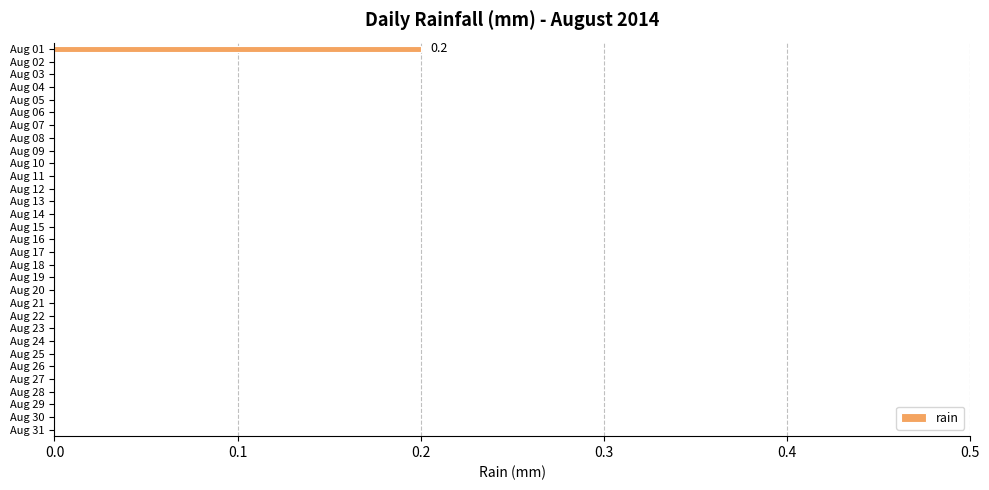

At which category does the chart reach its peak across all series?

Aug 01